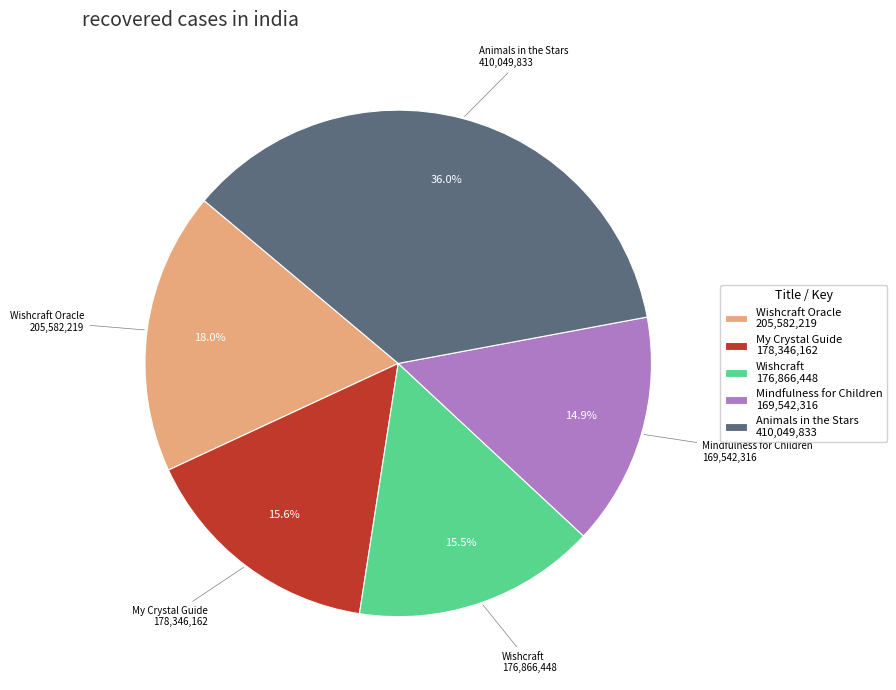

Combined, what portion of the pie is My Crystal Guide 178,346,162 and Animals in the Stars 410,049,833?

51.6%